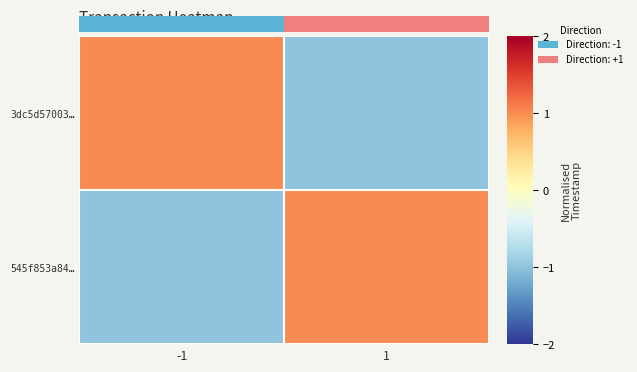

Count the number of categories in the chart.

2